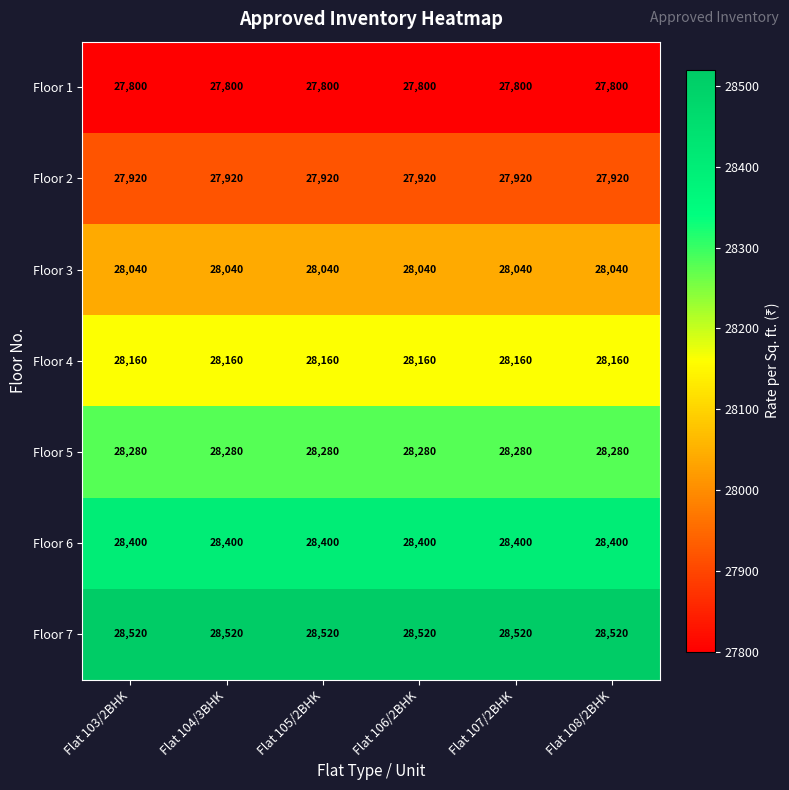

What is the average value of the Floor 5 series?

28280